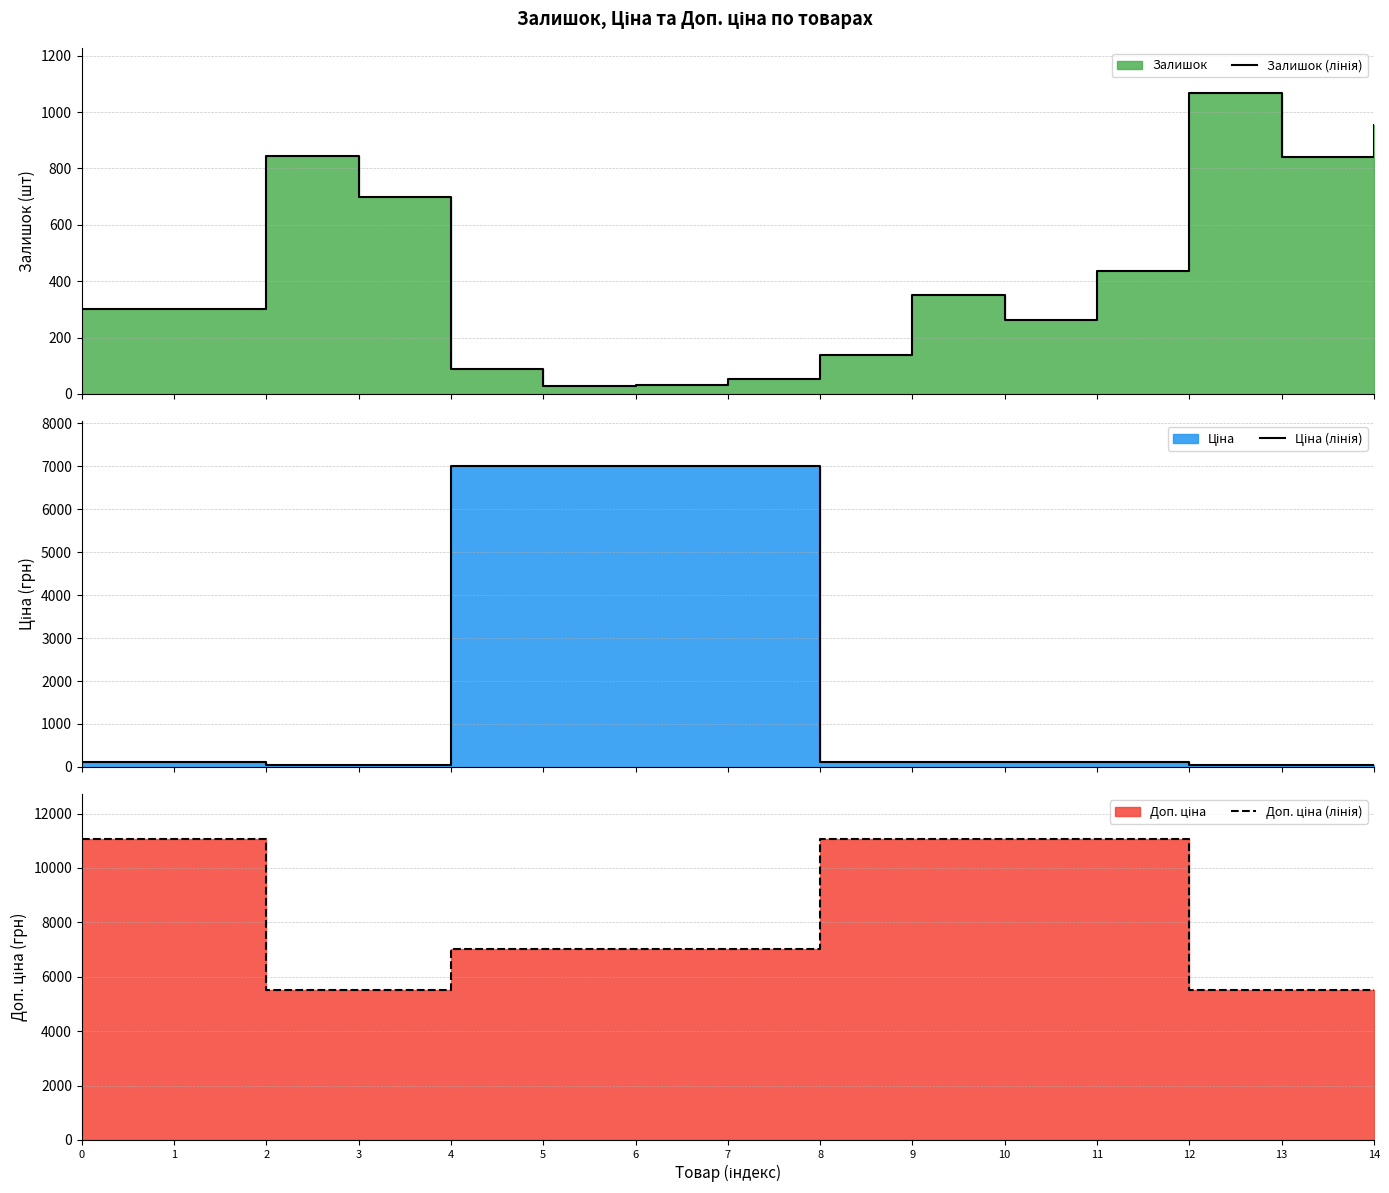

What is the maximum value shown in the chart?

11055.0